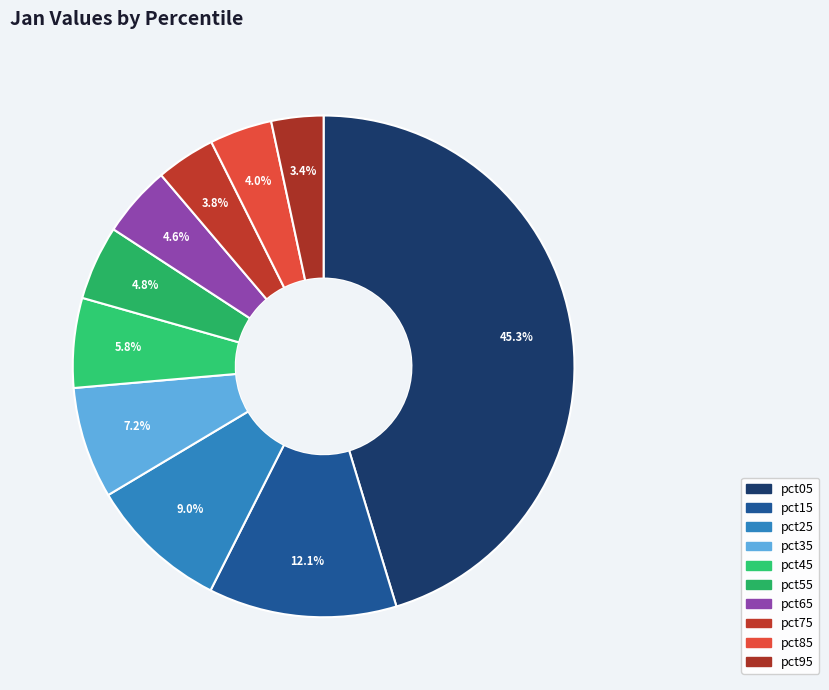

Count the number of slices in the pie.

10